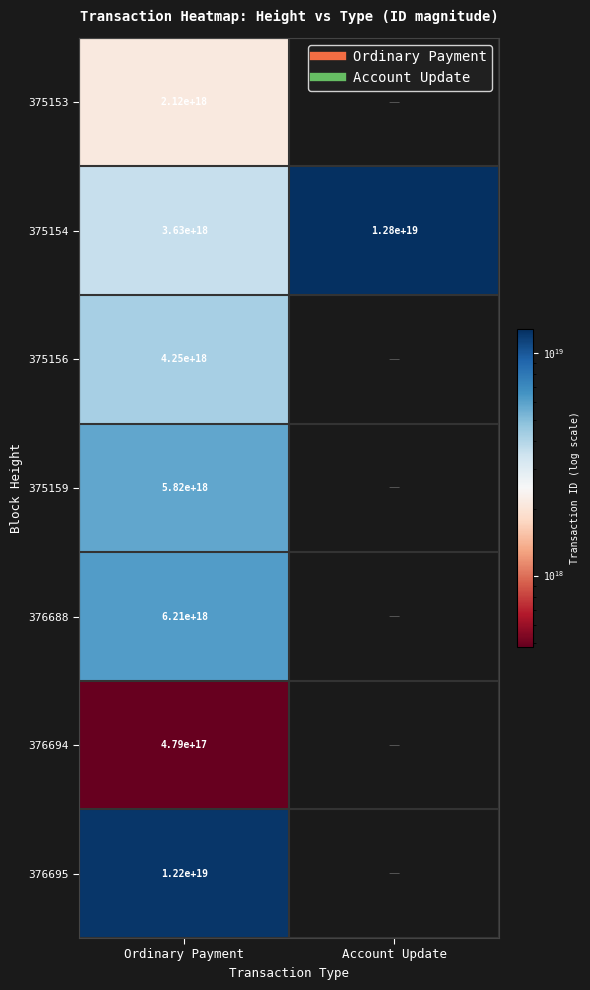

At how many categories does at least one series exceed 9342601331761956864?

2